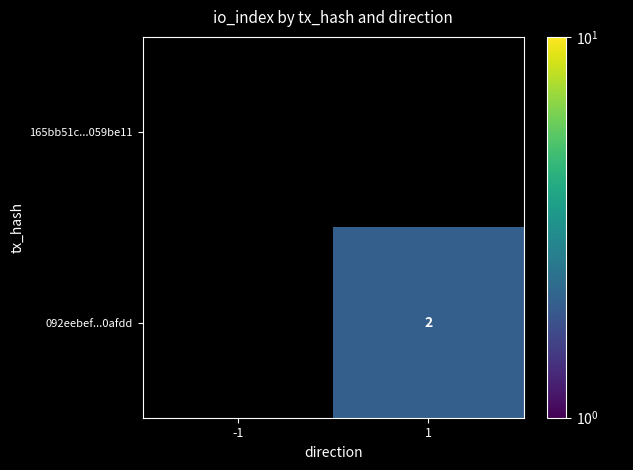

At which category does the chart reach its peak across all series?

1